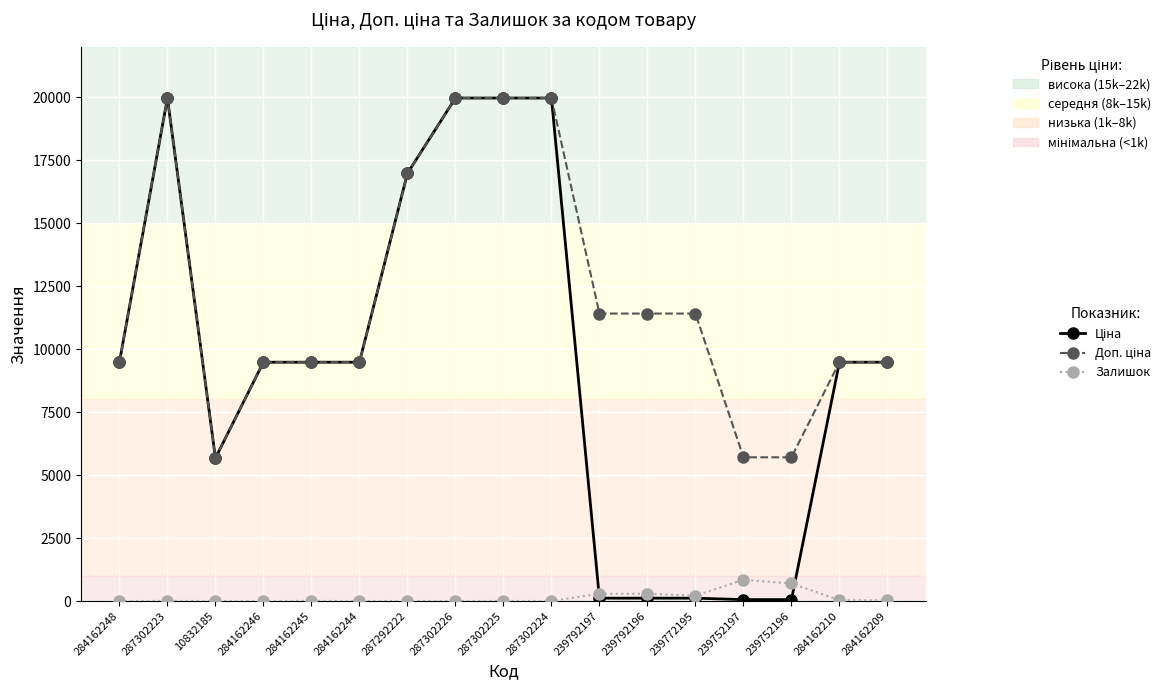

True or false: Залишок has more than 1 points higher than both neighbors.

True